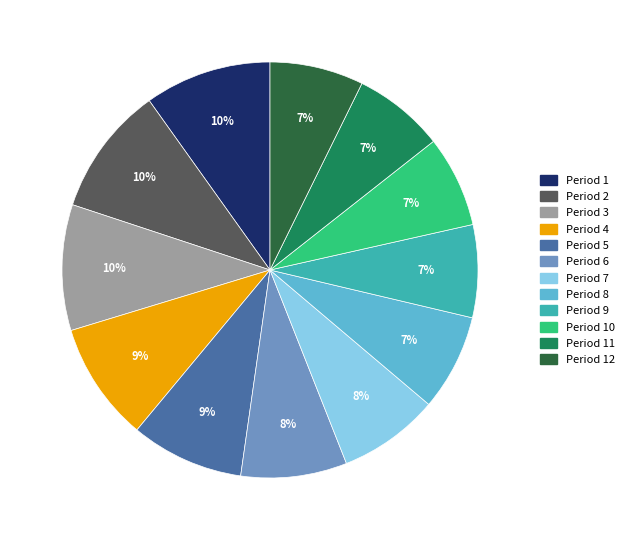

To the nearest percent, what is the difference between the largest and smallest slice percentages?

3%